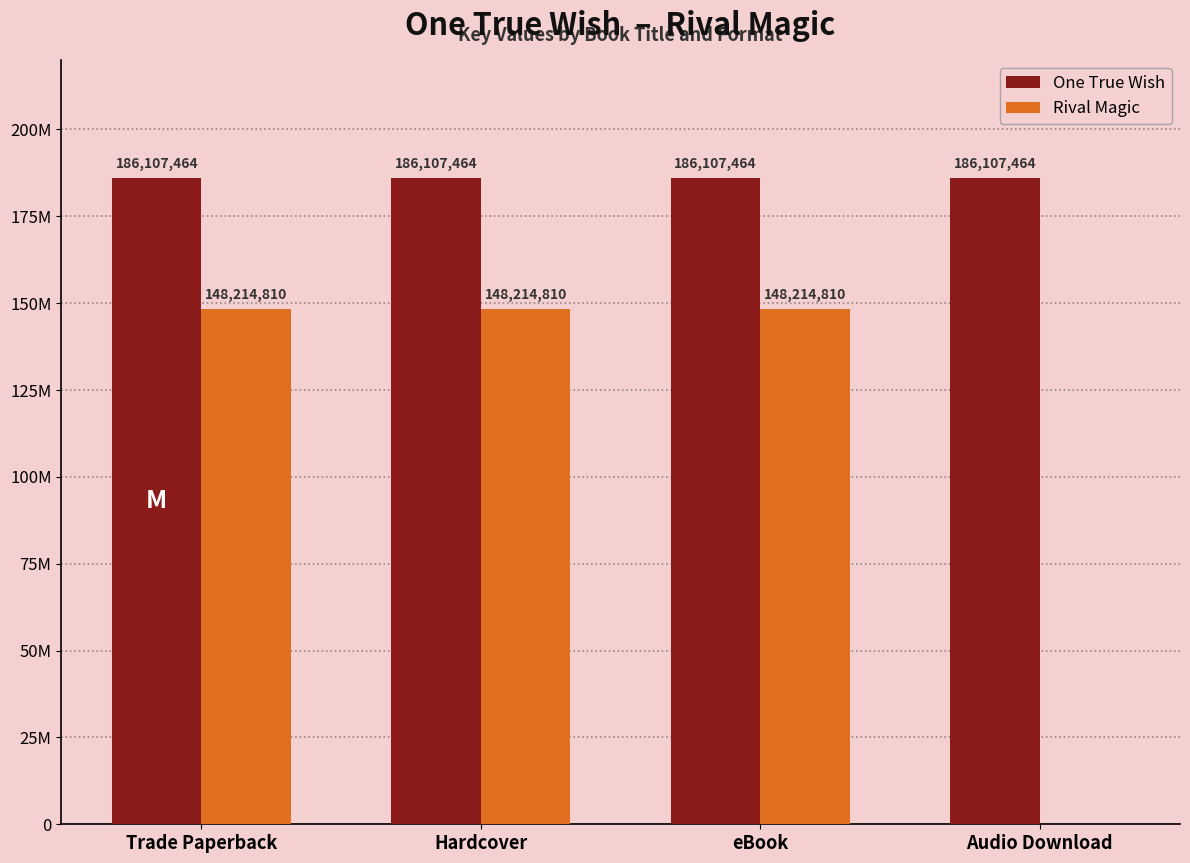

What are all the series names shown in the legend?

One True Wish, Rival Magic